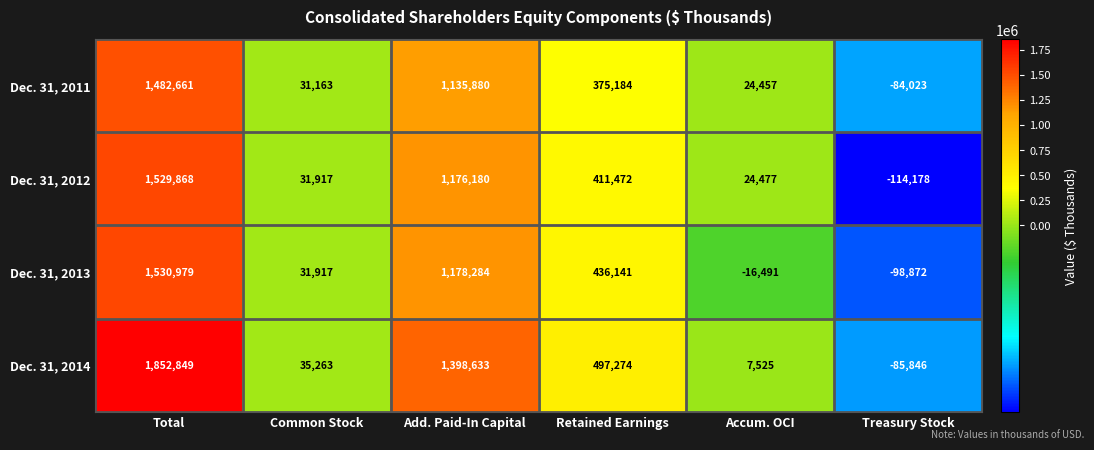

At which category does the chart reach its peak across all series?

Total